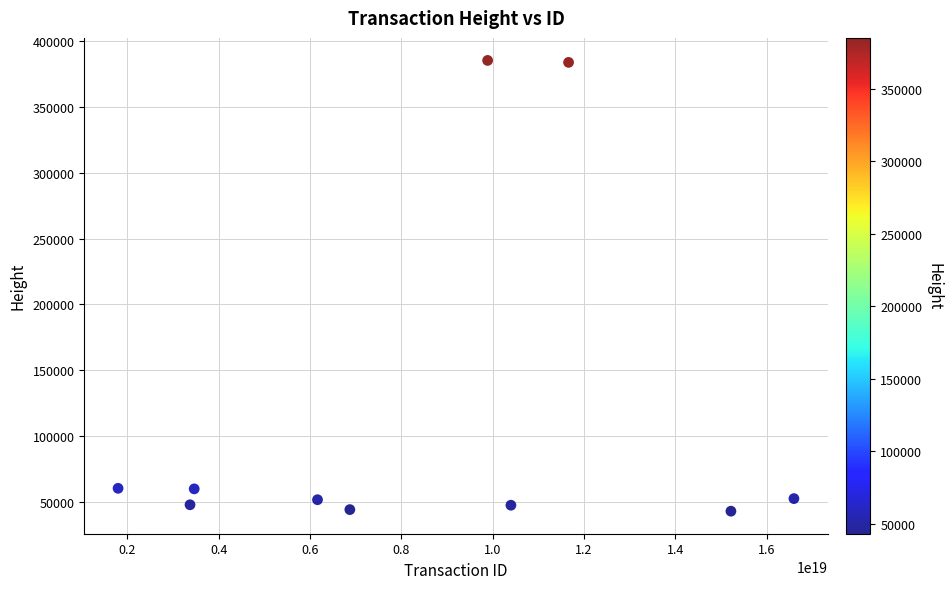

What is the average X value?

8545656687094805504